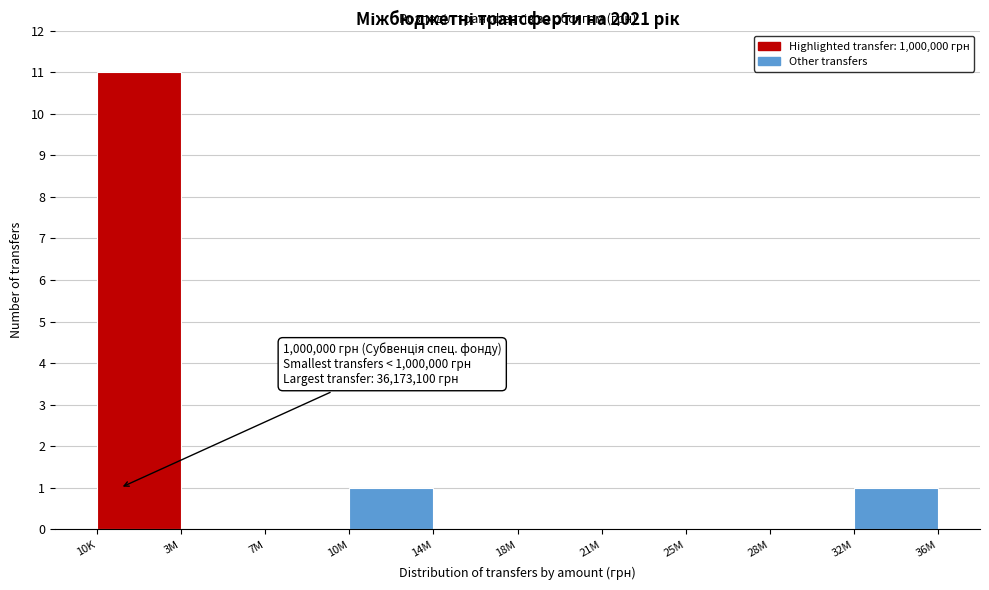

Reading left to right, what are all the values shown in this chart?

10K=11	3M=0	7M=0	10M=1	14M=0	18M=0	21M=0	25M=0	28M=0	32M=1